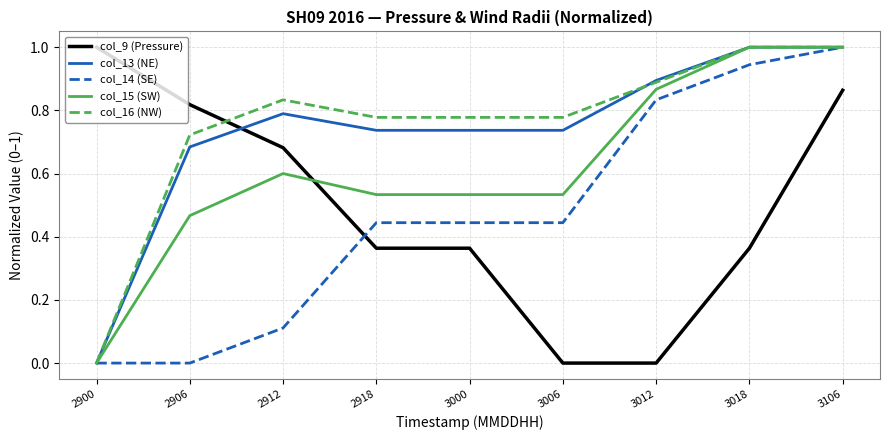

Count the number of categories in the chart.

9